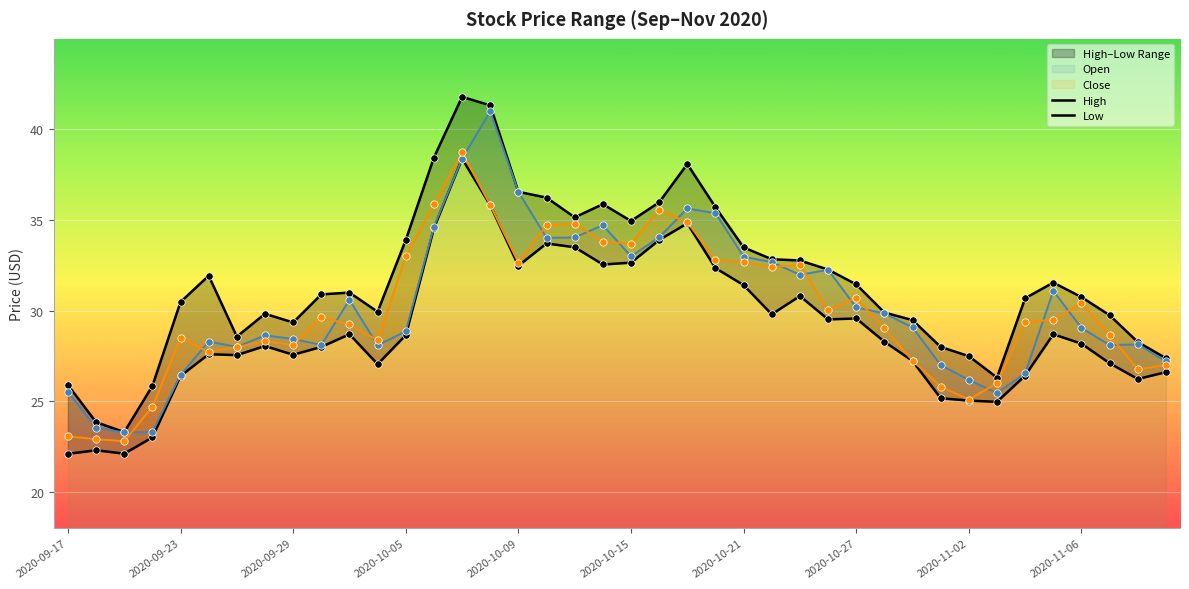

Which series contains the lowest Y value?

Low